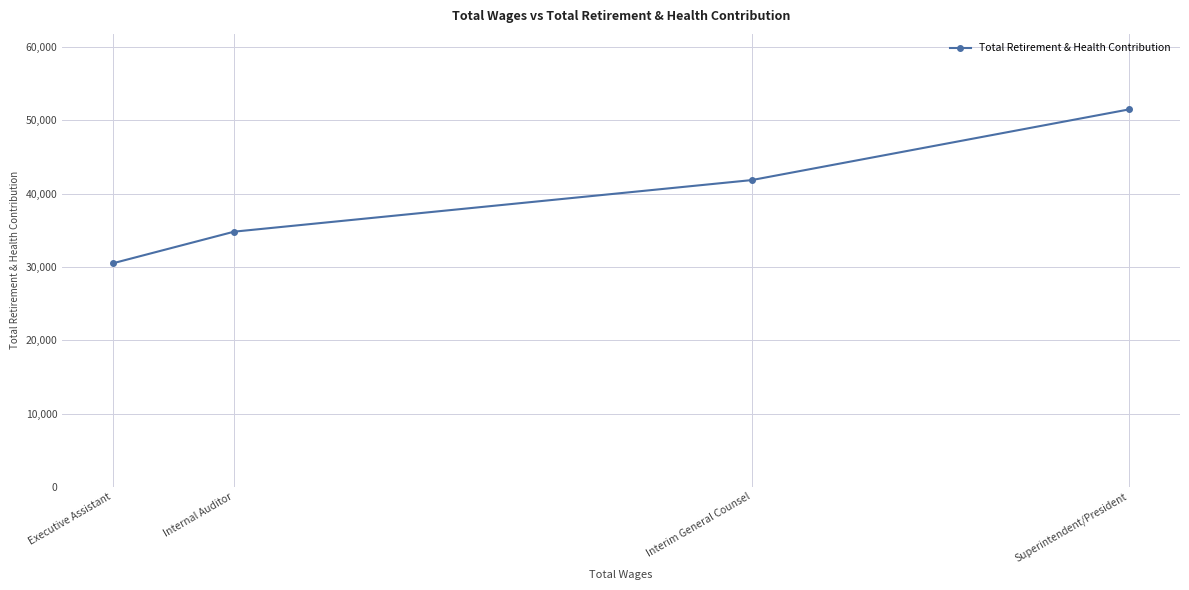

How many values are between 34811 and 51494?

3